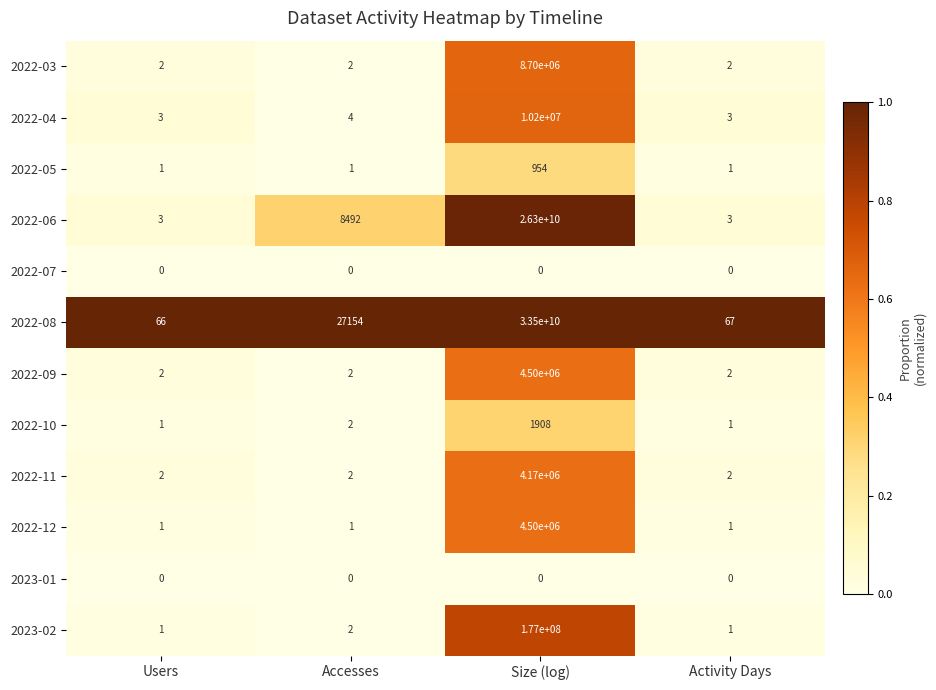

Count the number of data series in this chart.

12